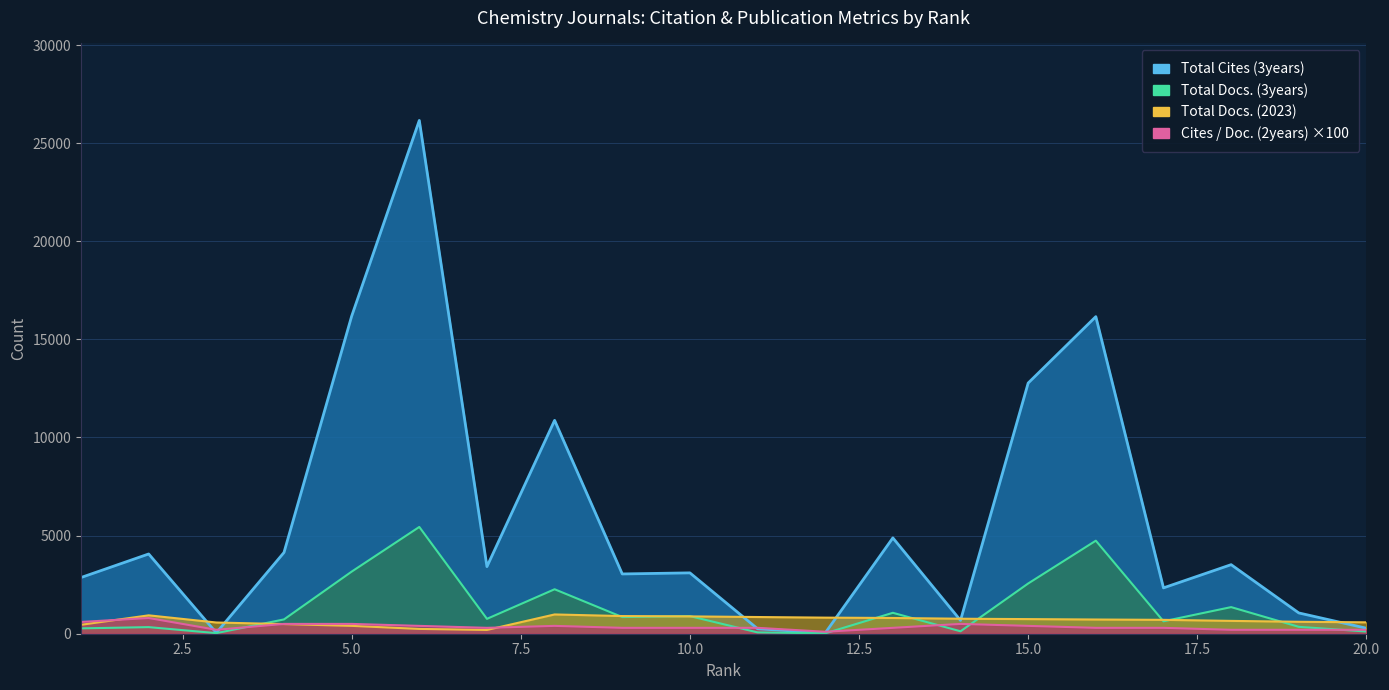

True or false: Total Docs. (2023) has more than 2 interior local peaks.

False